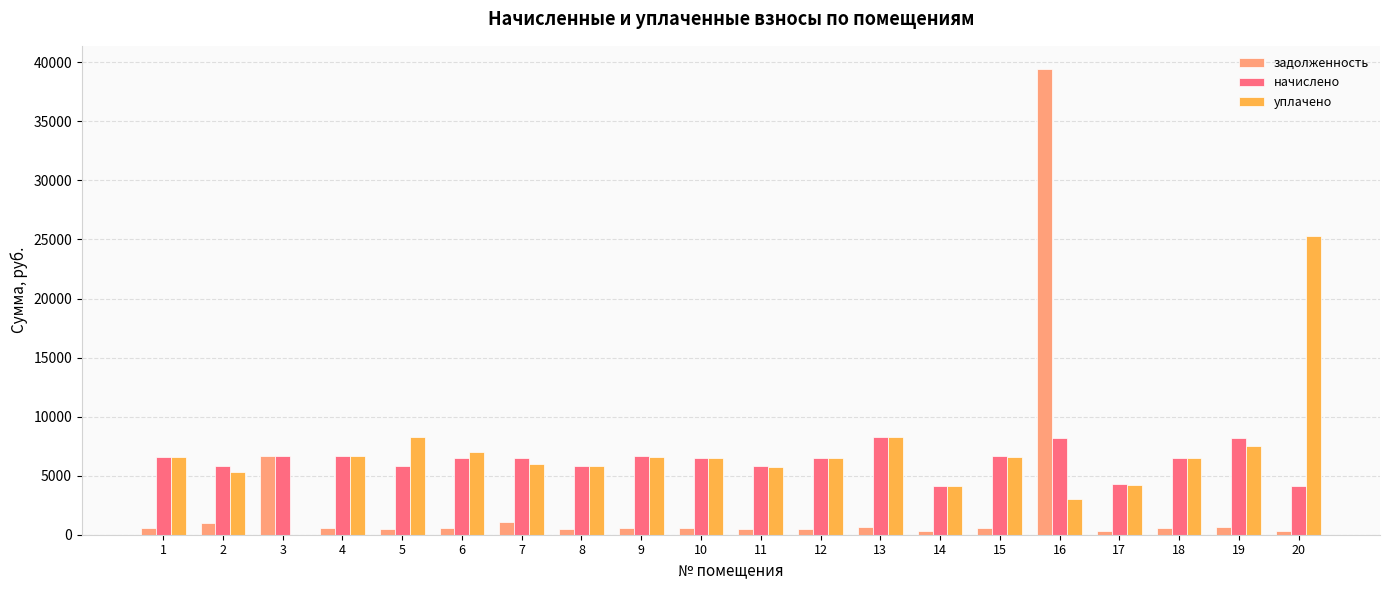

The value of начислено at 1 is 6611.5. True or false?

True